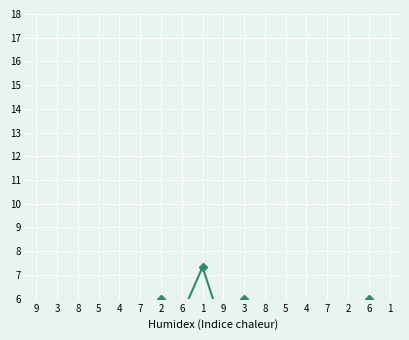

List the labels in order of value, smallest first.

8, 8, 5, 4, 9, 4, 2, 7, 1, 5, 9, 3, 7, 6, 2, 3, 6, 1